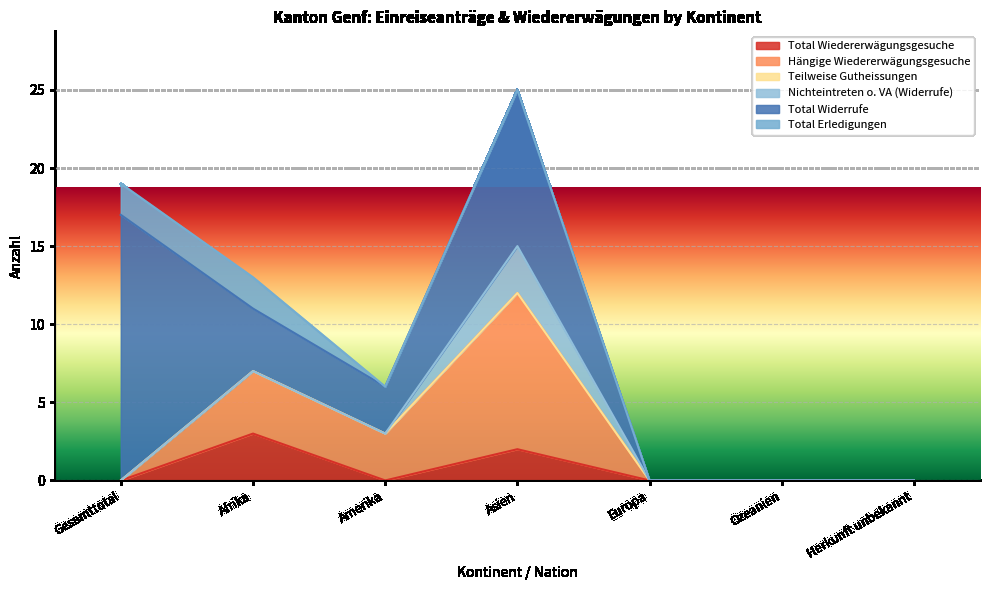

Is the value of Hängige Wiedererwägungsgesuche at Ozeanien greater than the value of Total Erledigungen at Europa?

No